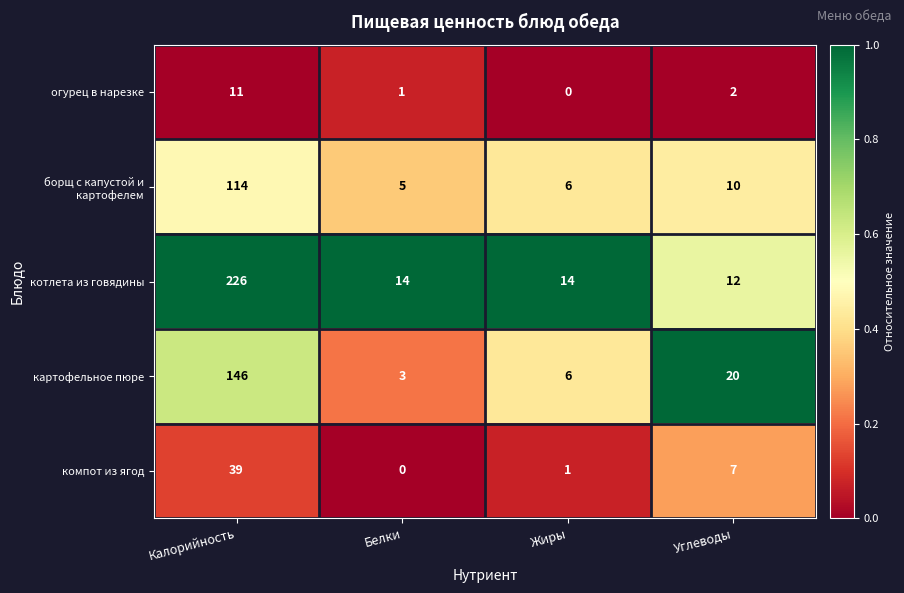

Which series has the largest total across all categories?

котлета из говядины